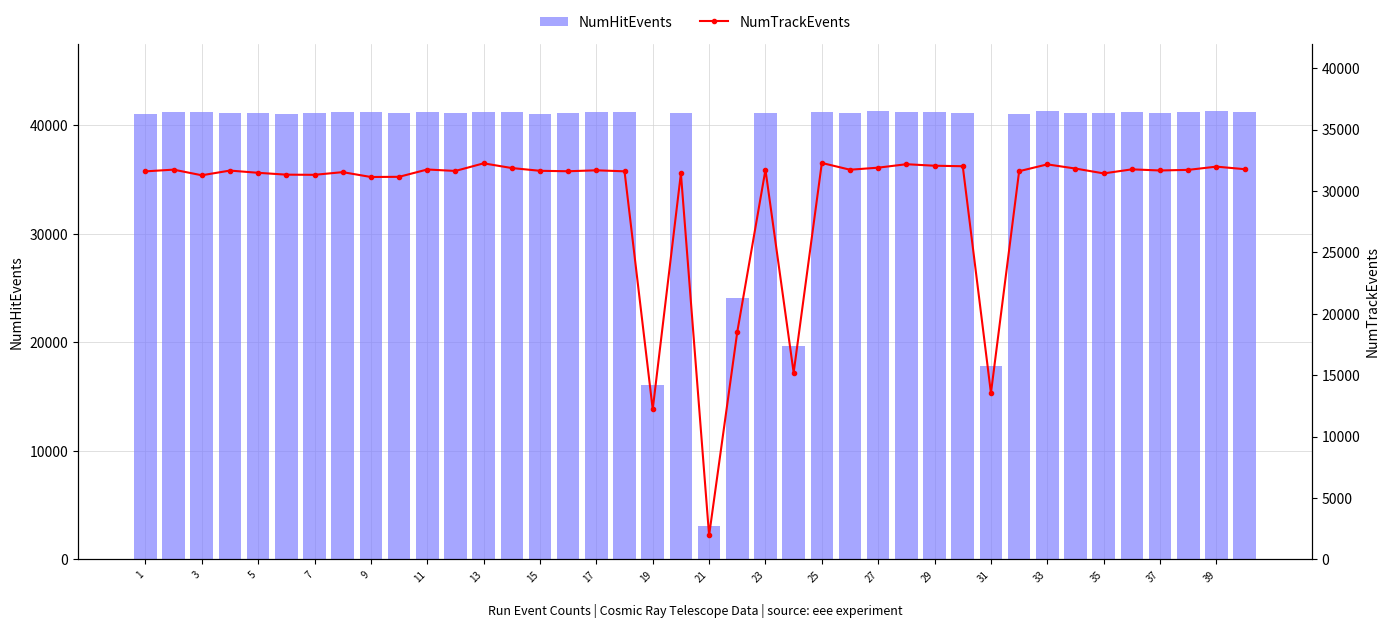

How many values in the NumHitEvents series are below 41184?

20